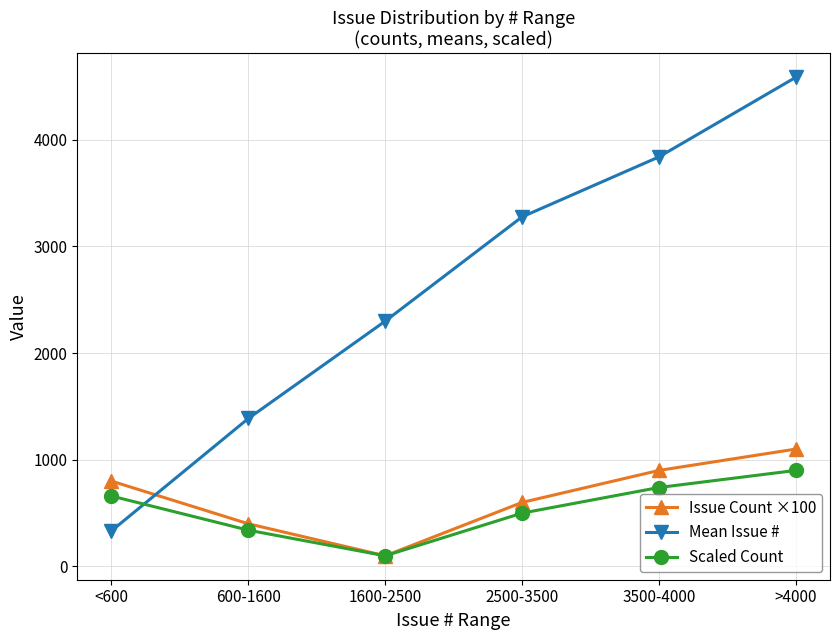

What is the sum of all Scaled Count values?

3240